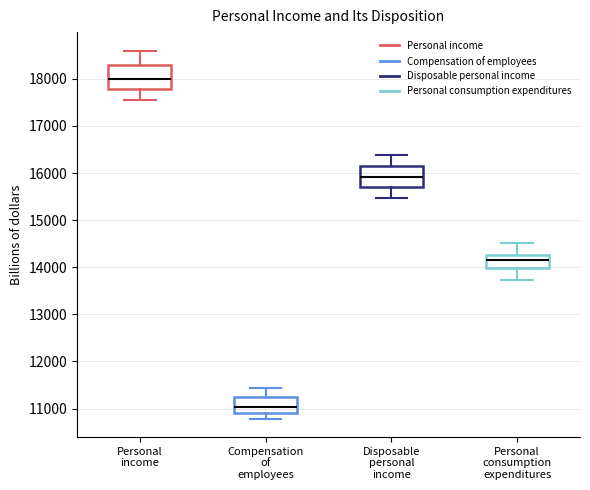

Reading left to right, transcribe this box plot: for each box, give where its median line is, the range the box spans, and where its two whiskers end, as read against the y-axis. The values are not printed on the chart, so give them approximately, as read against the axis.

Personal income: median 18000, box 17800 to 18300, whiskers 17500 to 18600
Compensation of employees: median 11000, box 10900 to 11200, whiskers 10800 to 11400
Disposable personal income: median 15900, box 15700 to 16200, whiskers 15500 to 16400
Personal consumption expenditures: median 14200, box 14000 to 14300, whiskers 13700 to 14500